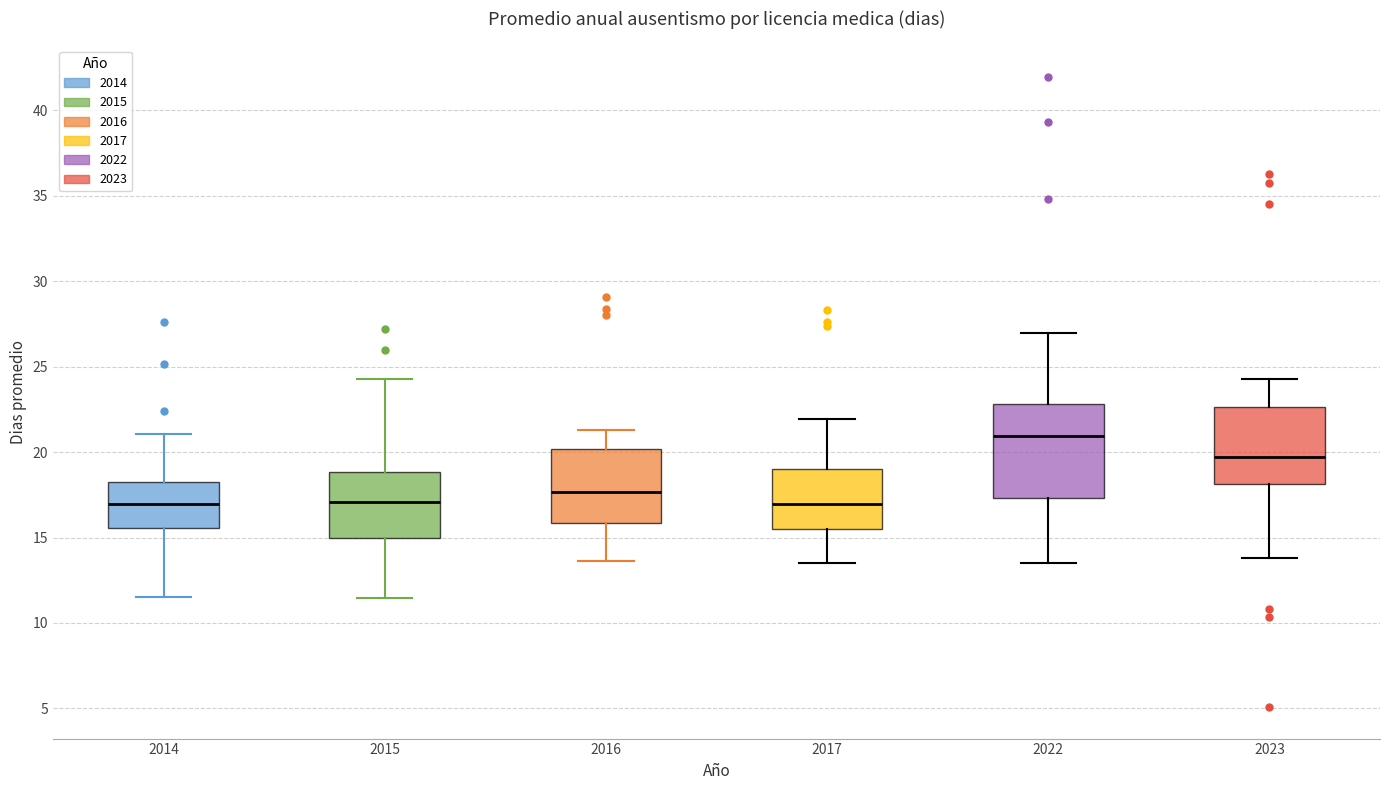

Where is the lower edge of the box at x = 2017 on the y-axis? The values are not printed on the chart, so give them approximately, as read against the axis.

15.5